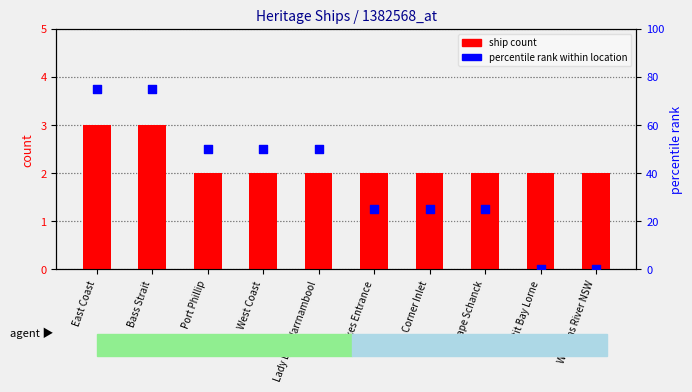

Which series has the largest total across all categories?

percentile rank within location